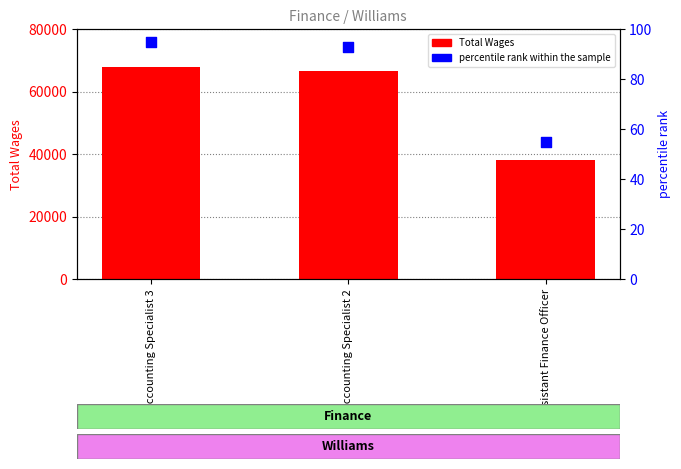

Is the value of percentile rank within the sample at Assistant Finance Officer greater than the value of Total Wages at Accounting Specialist 3?

No